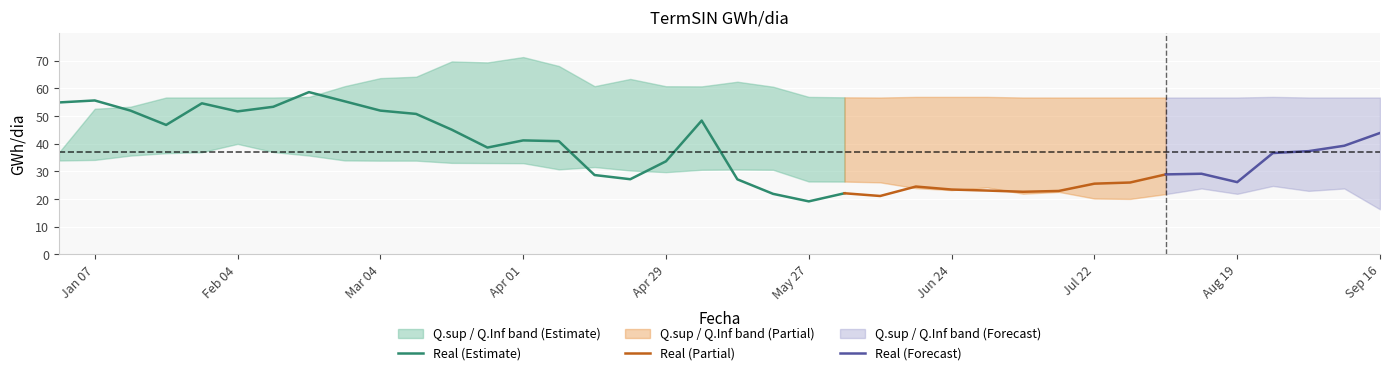

What is the average value of the Q.Inf series?

28.8